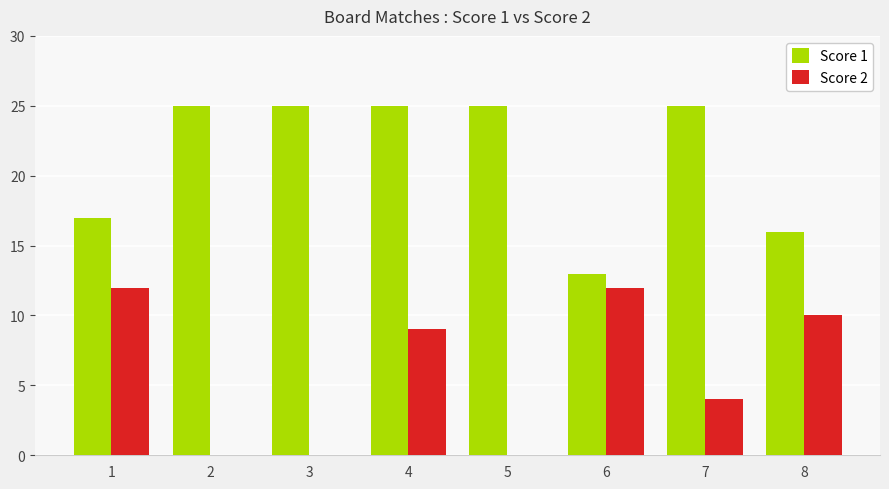

At which label is Score 2 closest to 6?

7